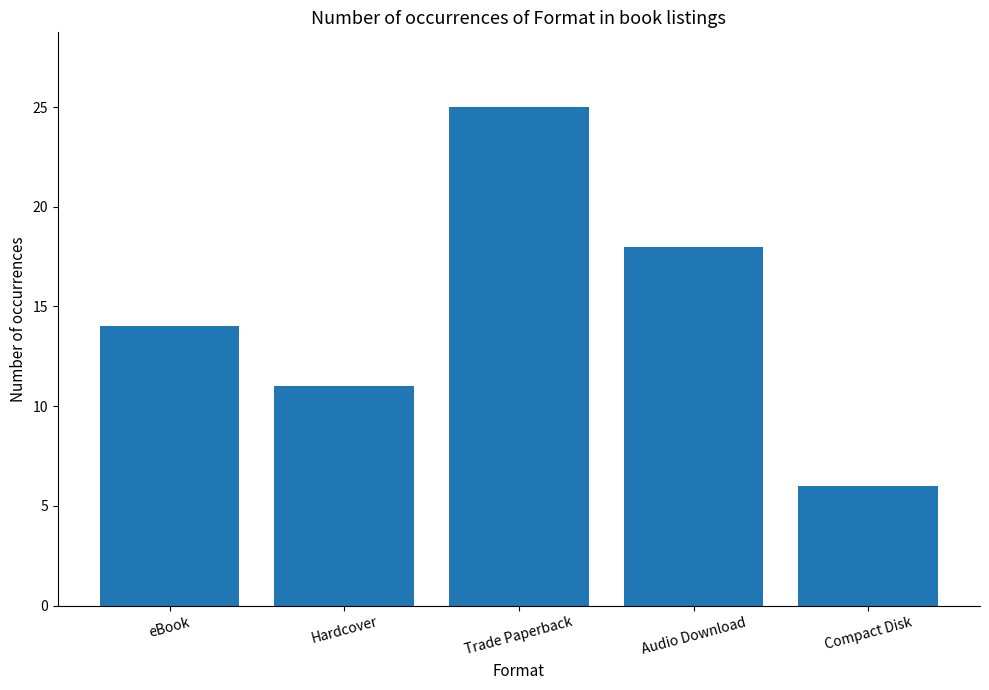

What is the change in value from eBook to Trade Paperback?

+11